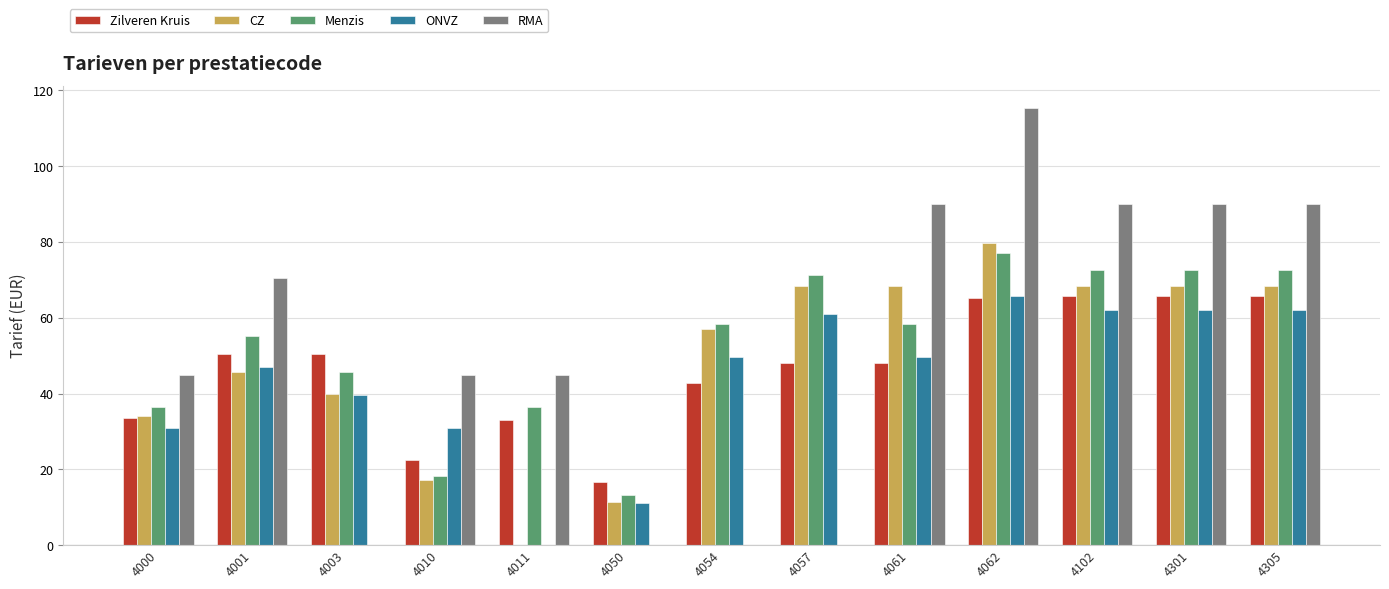

What is the average value of the Menzis series?

52.9